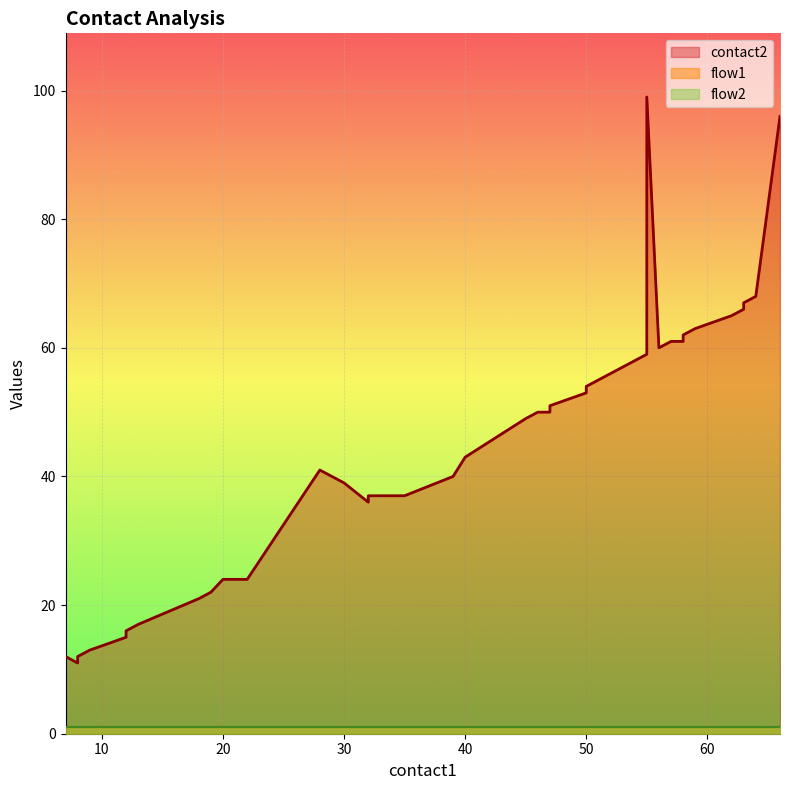

Which has a higher value, 37 or 6?

37